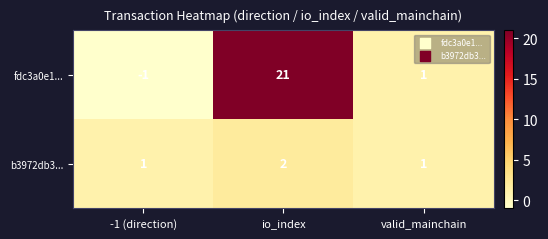

What is the average value of the fdc3a0e1... series?

7